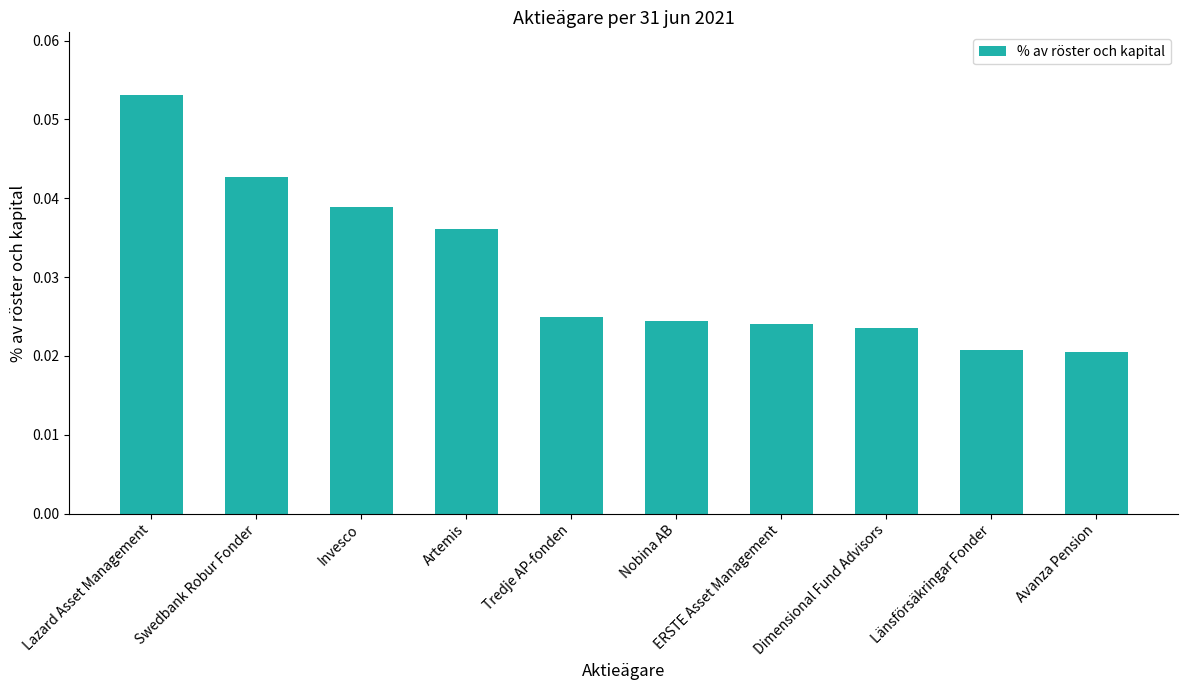

What is the label of the 7th bar from the left?

ERSTE Asset Management